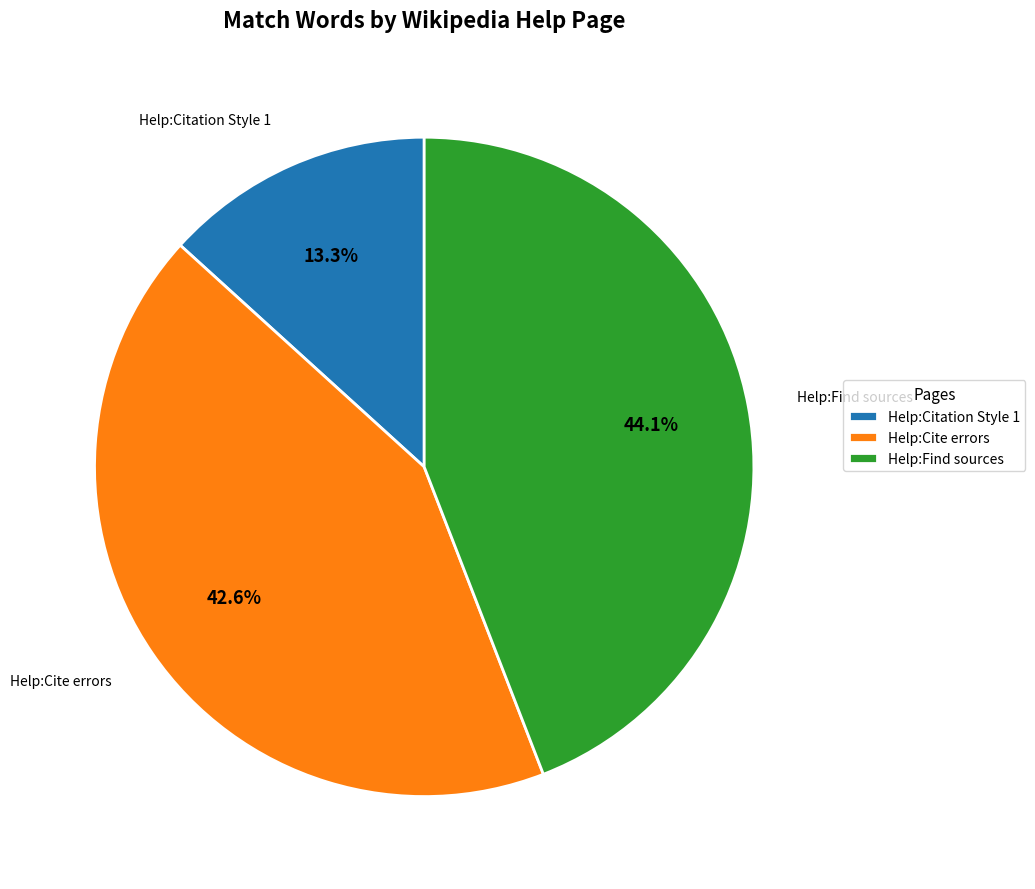

How many slices are in this pie chart?

3